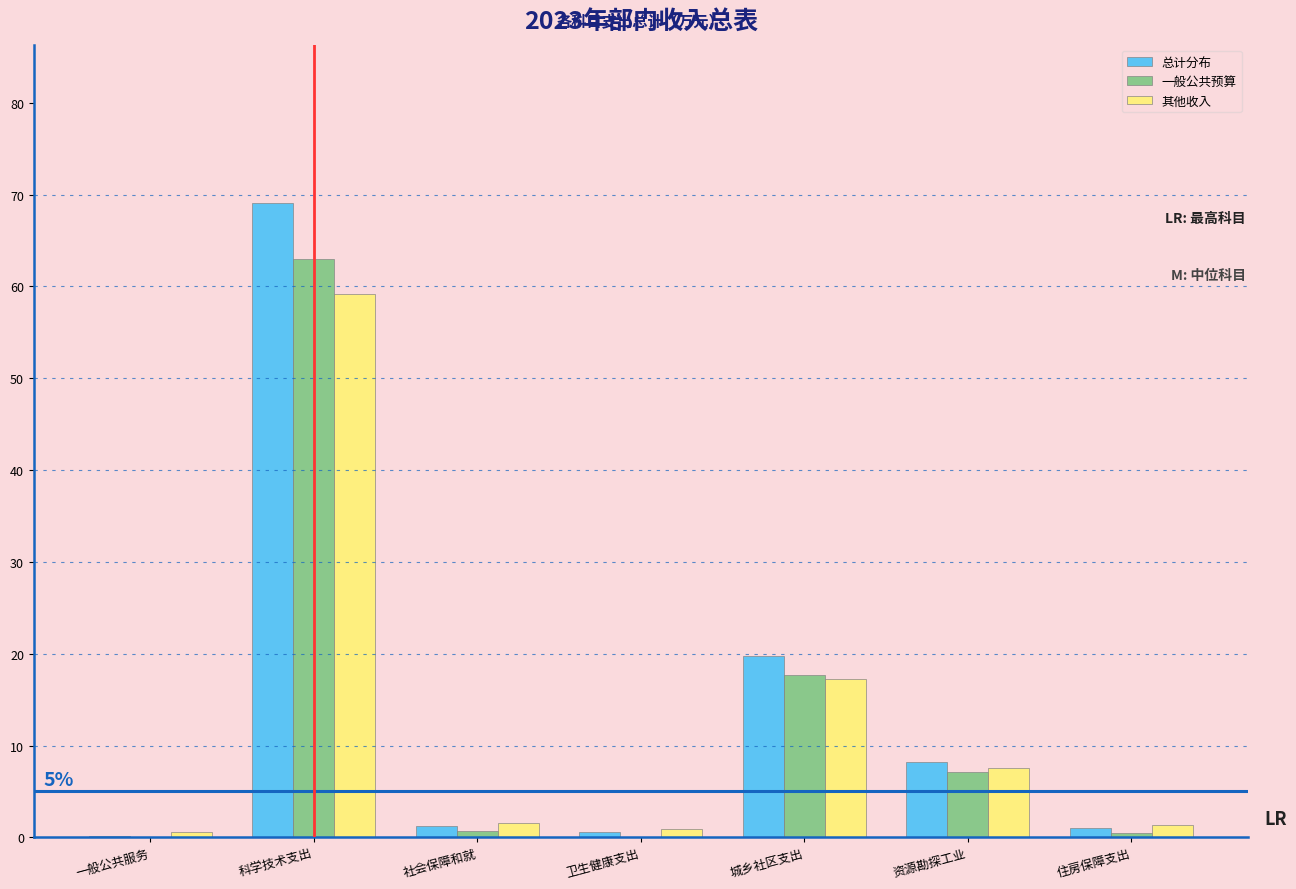

What is the highest value of the 总计分布 series?

69.1